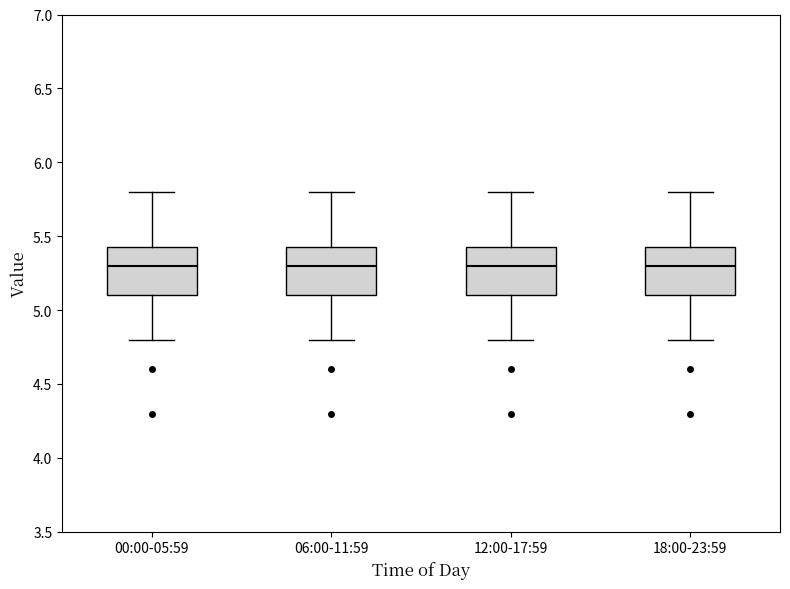

Reading left to right, transcribe this box plot: for each box, give where its median line is, the range the box spans, and where its two whiskers end, as read against the y-axis. The values are not printed on the chart, so give them approximately, as read against the axis.

00:00-05:59: median 5.30, box 5.10 to 5.45, whiskers 4.80 to 5.80
06:00-11:59: median 5.30, box 5.10 to 5.45, whiskers 4.80 to 5.80
12:00-17:59: median 5.30, box 5.10 to 5.45, whiskers 4.80 to 5.80
18:00-23:59: median 5.30, box 5.10 to 5.45, whiskers 4.80 to 5.80